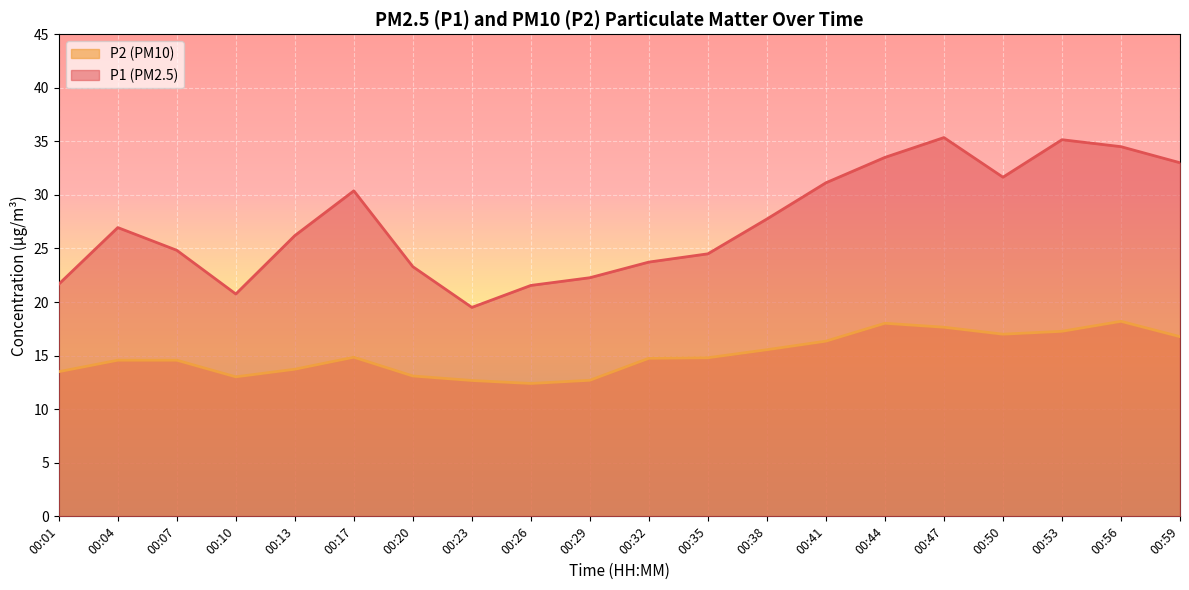

Is it true that P1 equals 23.7 at 00:32?

True